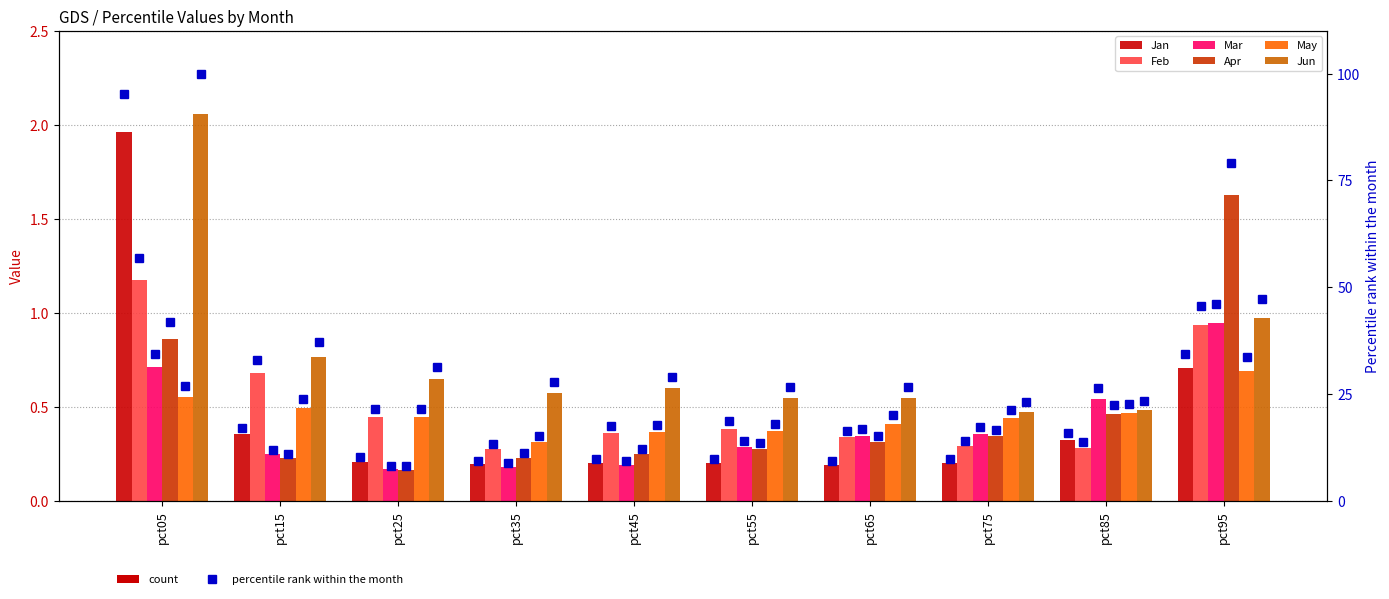

Read the Feb value at pct15.

0.7